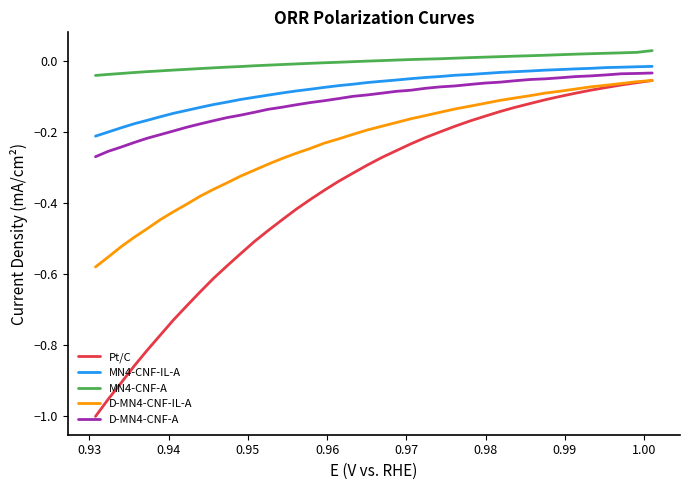

Which series has the largest range (max minus min)?

Pt/C